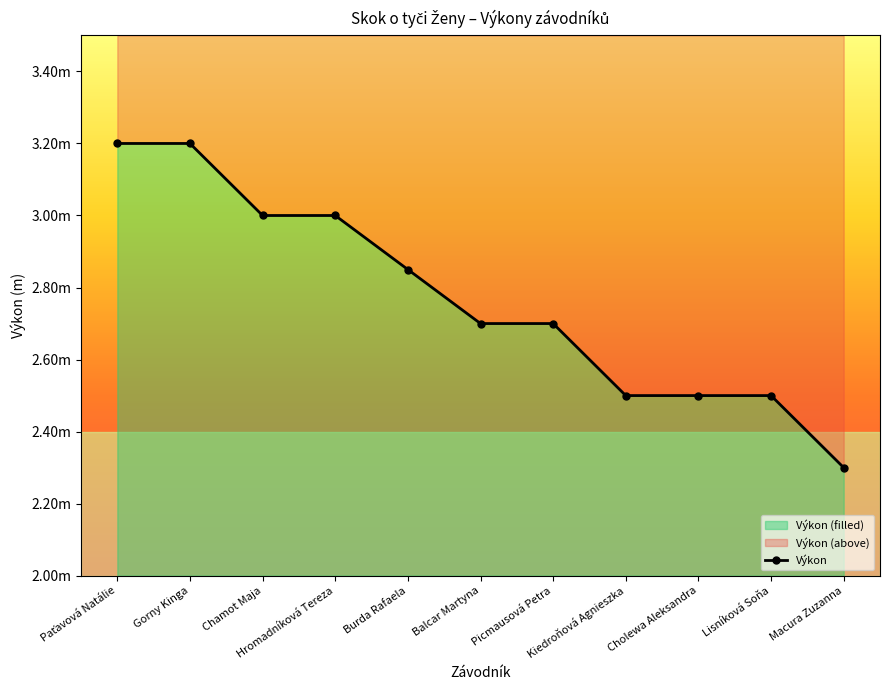

Reading left to right, extract all data points from this chart.

3.2	3.2	3.0	3.0	2.9	2.7	2.7	2.5	2.5	2.5	2.3